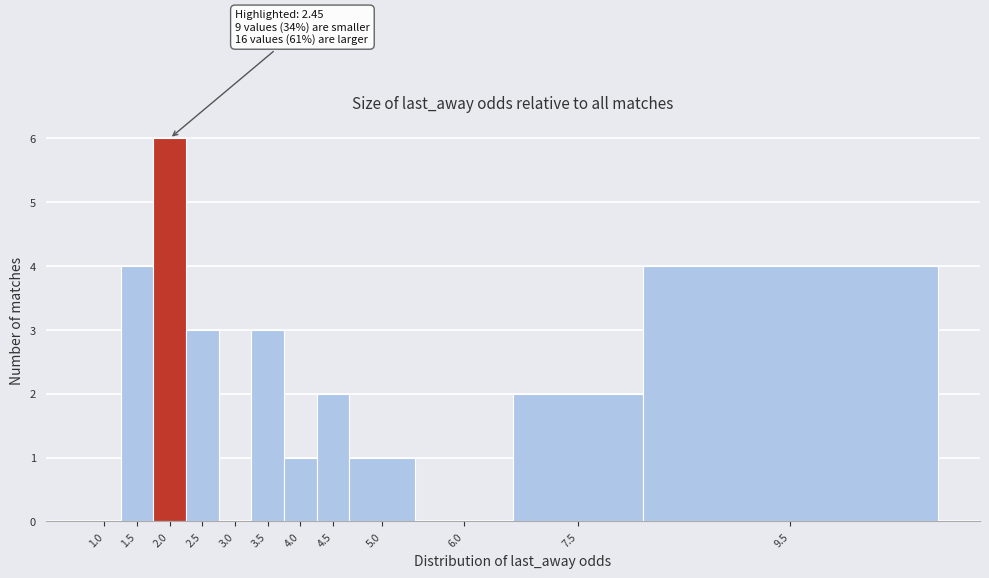

Reading right to left, what are all the values shown in this chart?

9.5=4	7.5=2	6.0=0	5.0=1	4.5=2	4.0=1	3.5=3	3.0=0	2.5=3	2.0=6	1.5=4	1.0=0